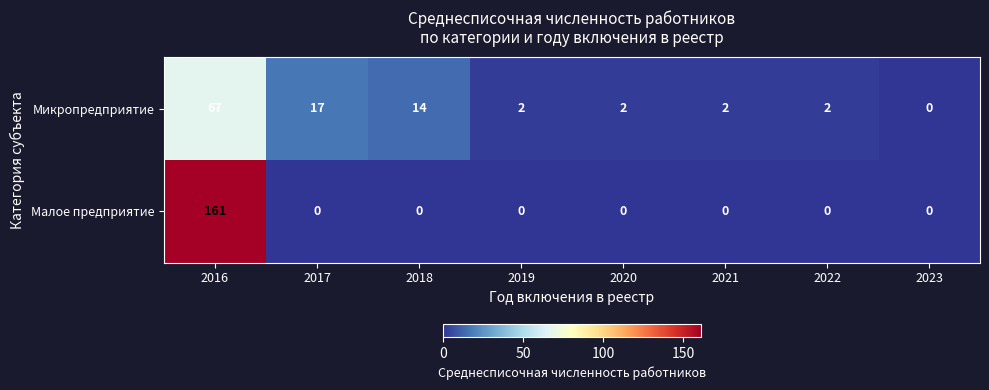

Which series has the largest total across all categories?

Малое предприятие